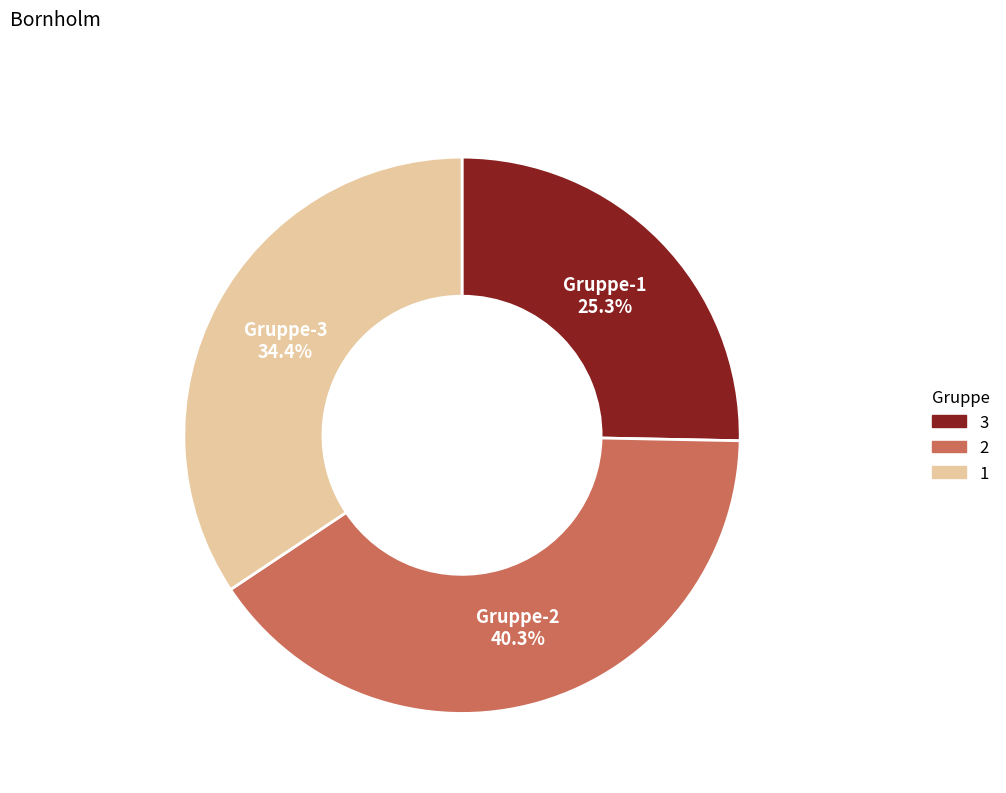

Is there any slice that represents more than half of the pie?

No